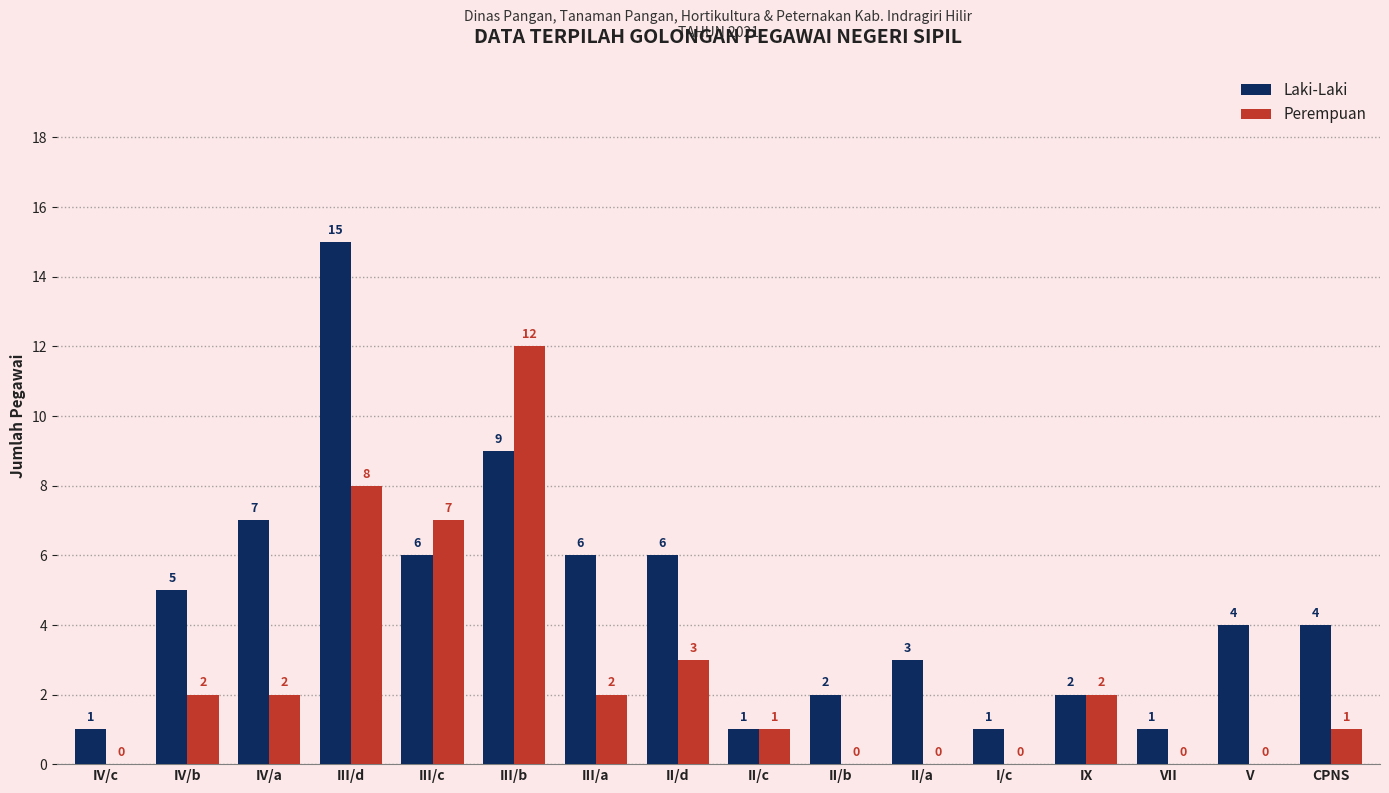

Reading left to right, transcribe all the data shown in this chart.

Laki-Laki: IV/c=1	IV/b=5	IV/a=7	III/d=15	III/c=6	III/b=9	III/a=6	II/d=6	II/c=1	II/b=2	II/a=3	I/c=1	IX=2	VII=1	V=4	CPNS=4
Perempuan: IV/c=0	IV/b=2	IV/a=2	III/d=8	III/c=7	III/b=12	III/a=2	II/d=3	II/c=1	II/b=0	II/a=0	I/c=0	IX=2	VII=0	V=0	CPNS=1